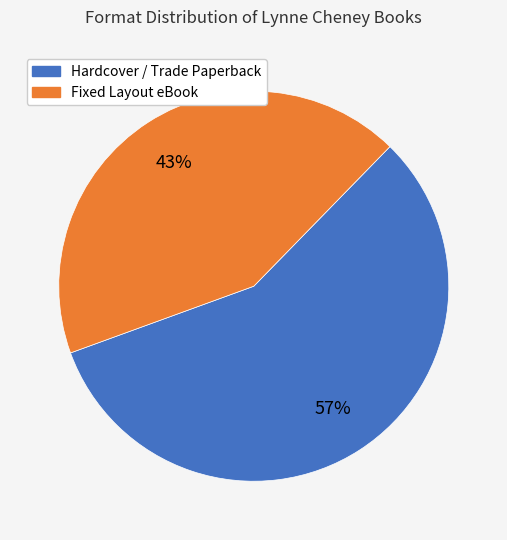

Is there any slice that represents more than half of the pie?

Yes